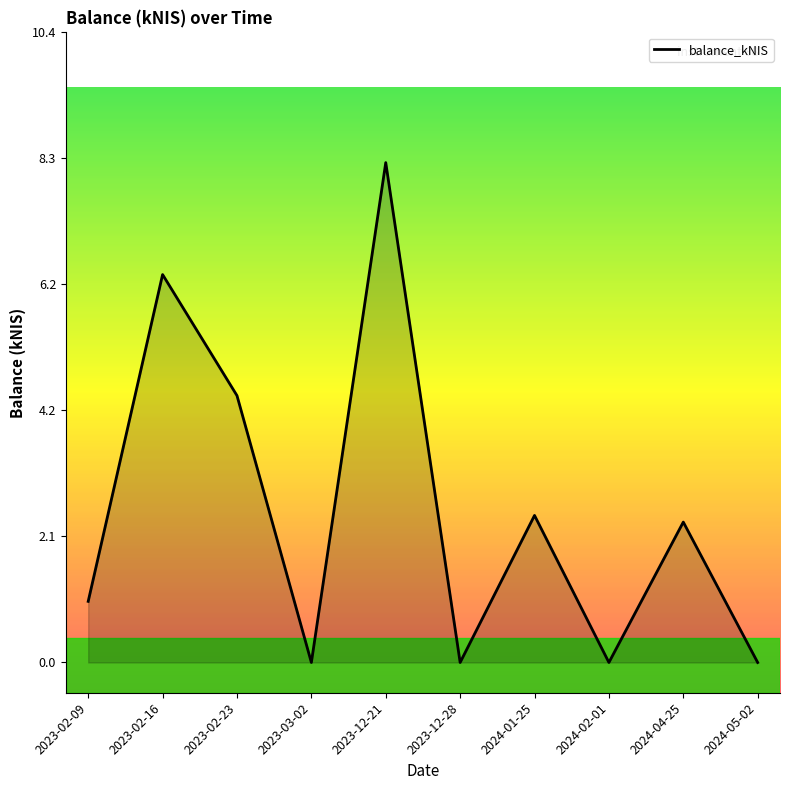

Where is the first local minimum?

2023-03-02